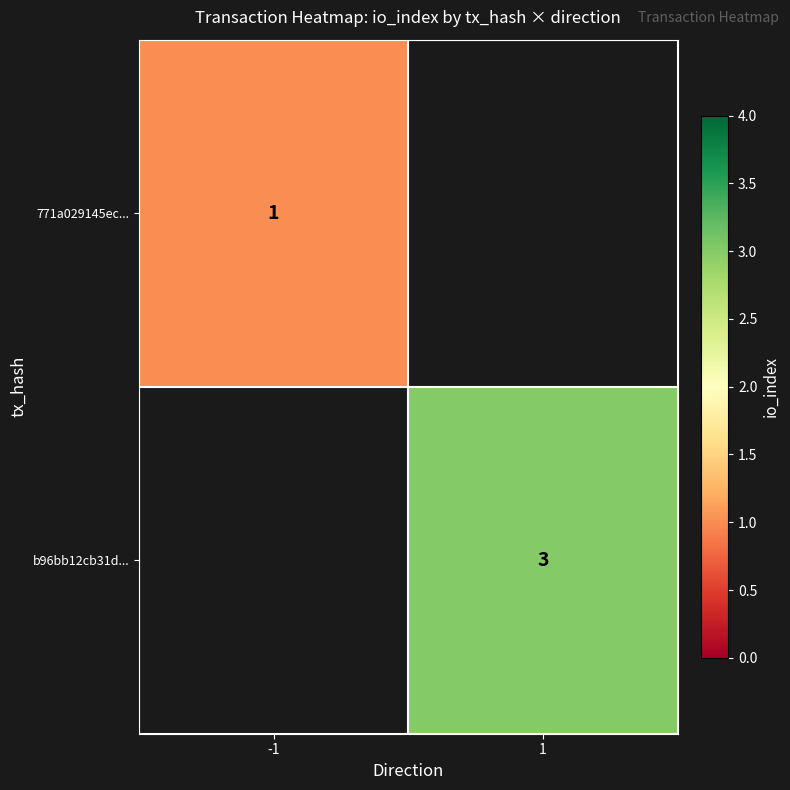

The 771a029145ec... series shows 1 at -1. True or false?

True